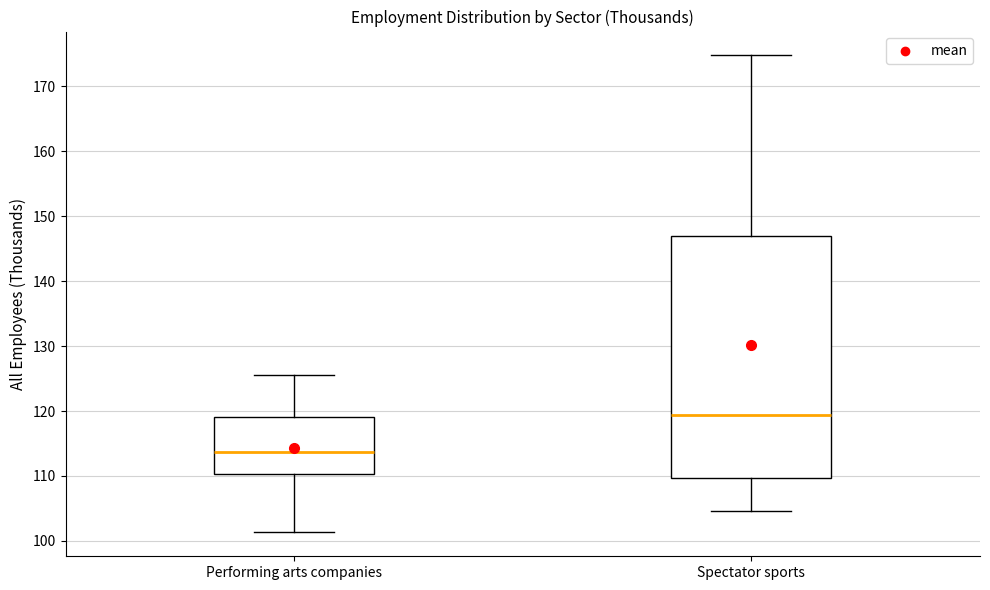

Where does the lower whisker of the box for Spectator sports end on the y-axis? The values are not printed on the chart, so give them approximately, as read against the axis.

105